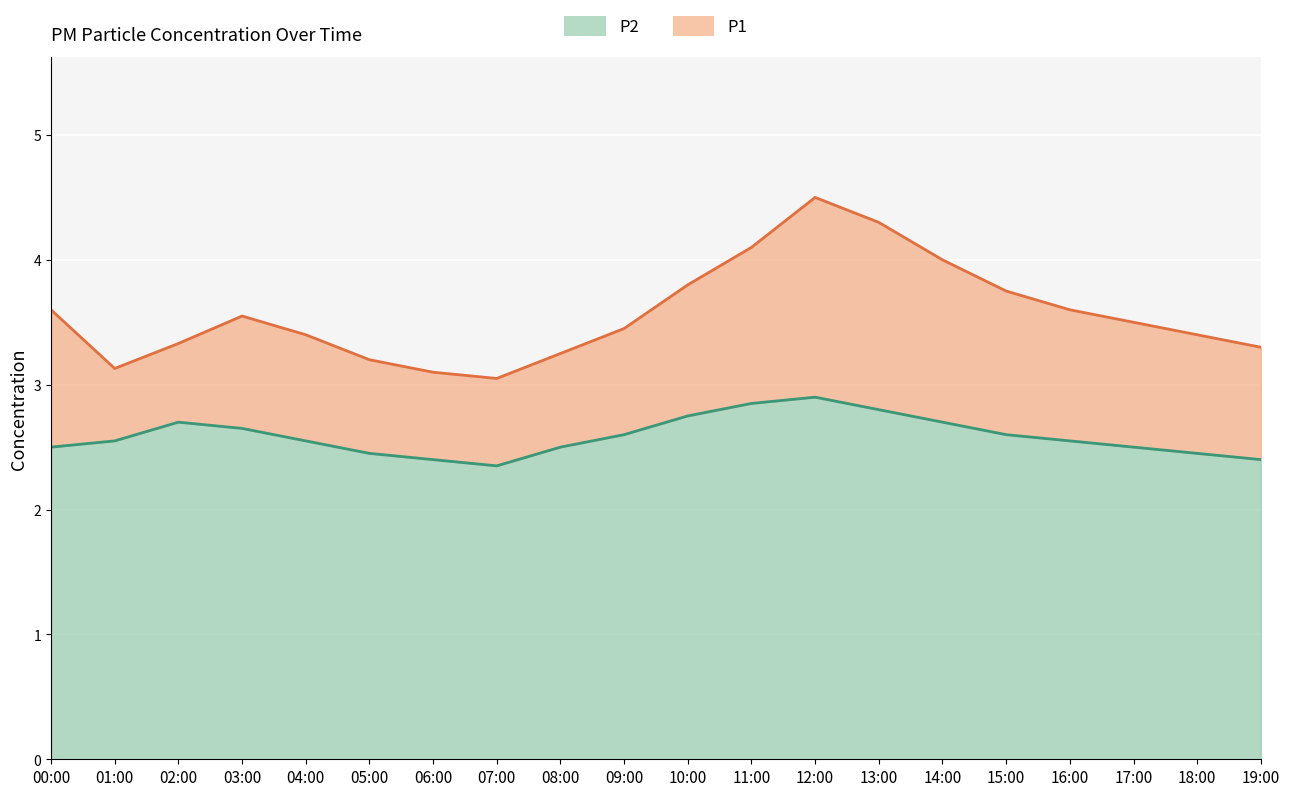

Between 19:00 and 15:00, which is larger?

15:00